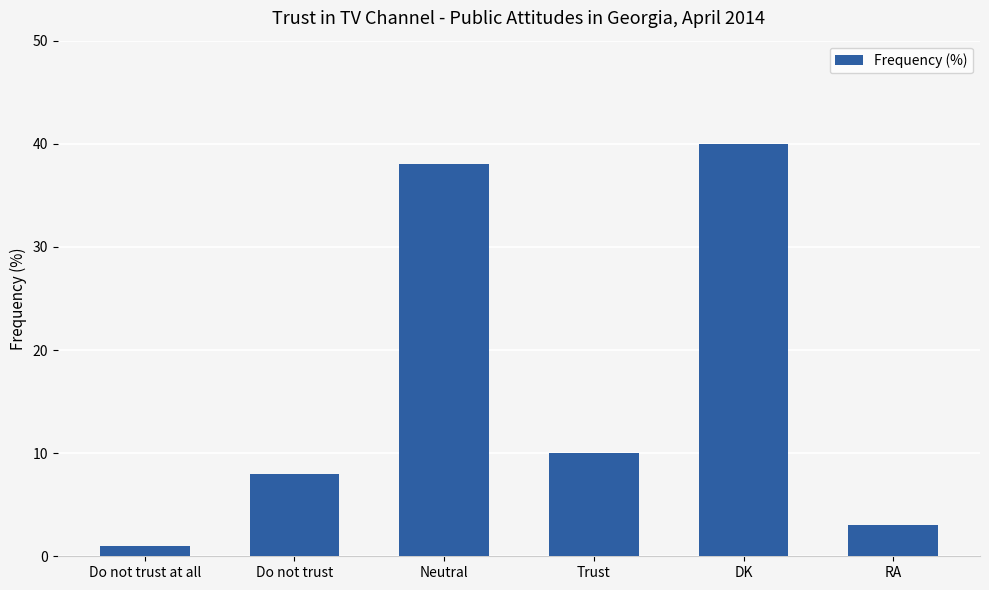

What is the difference between the values at Trust and Do not trust at all?

9